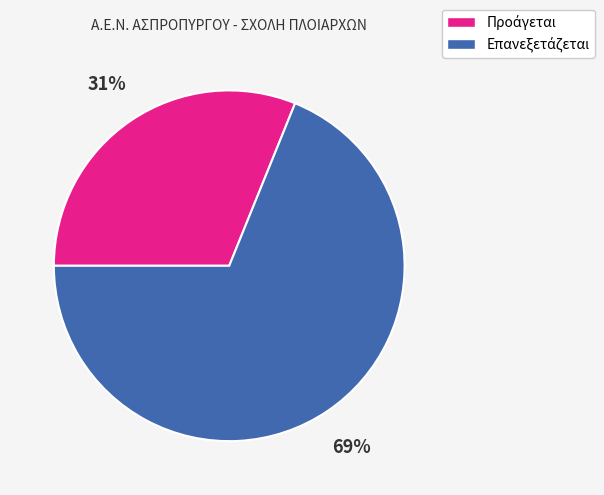

Does any single category account for the majority?

Yes